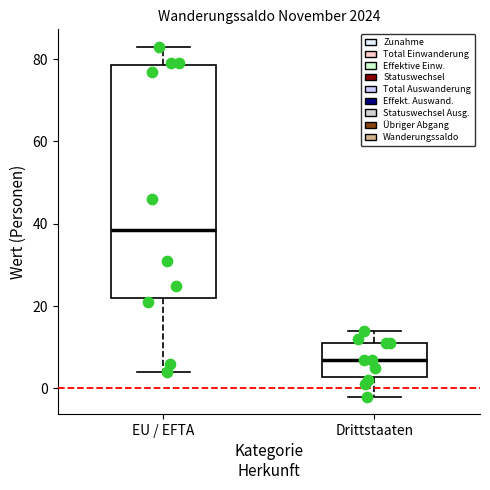

Which box has the highest median line?

EU / EFTA